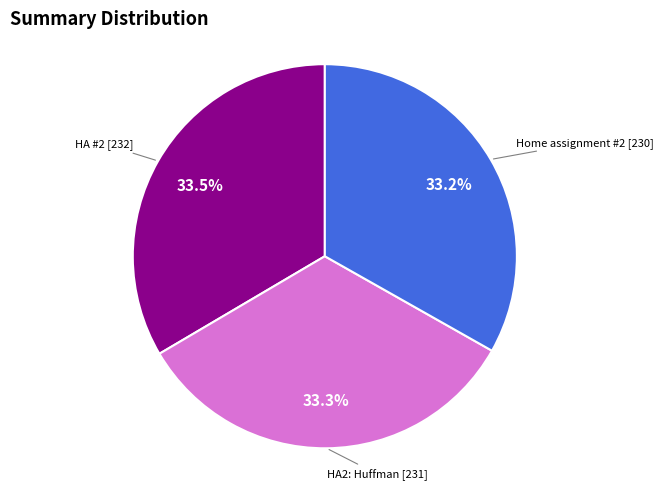

Does any single category account for the majority?

No